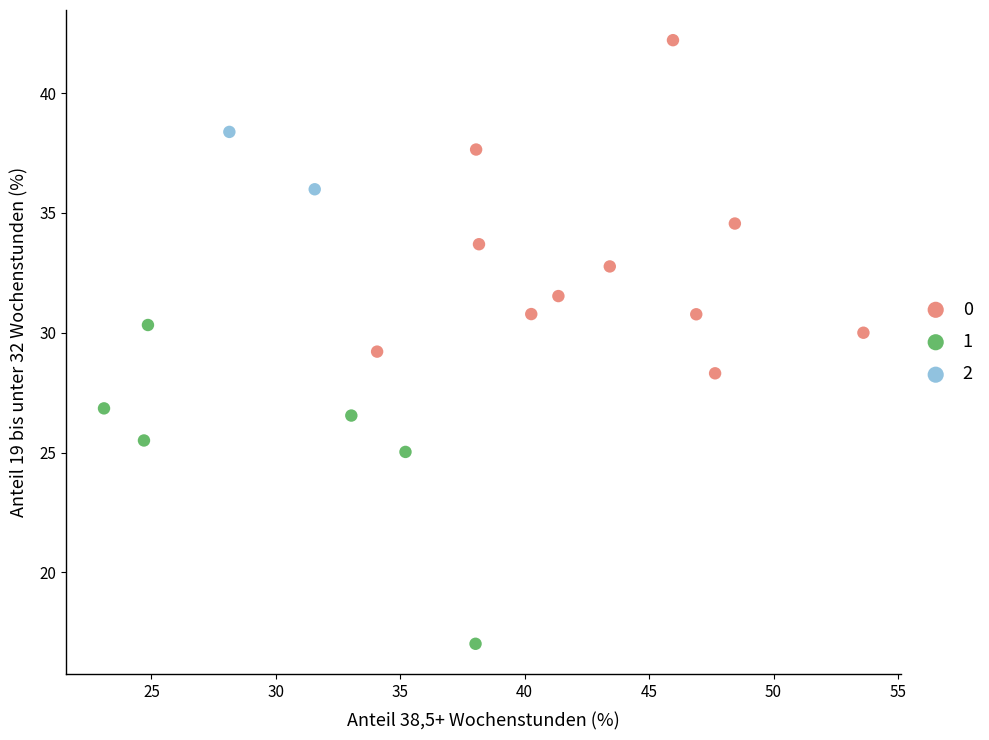

Which series contains the highest Y value?

0